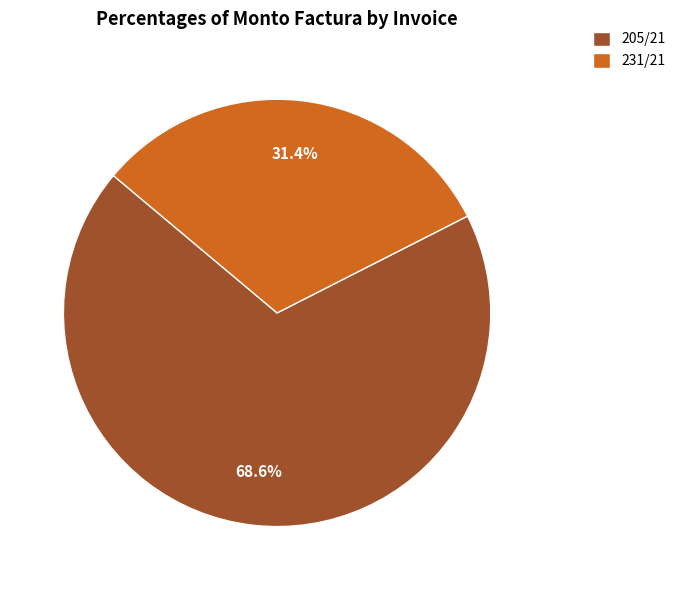

Which category accounts for the majority?

205/21